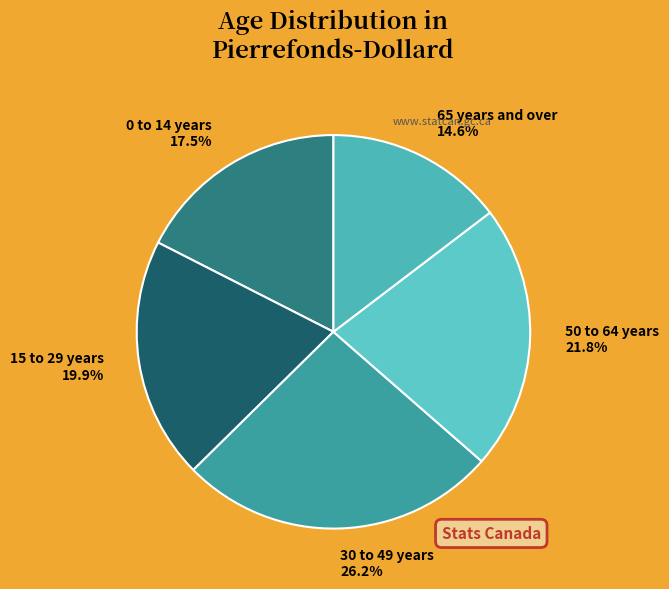

To the nearest percent, what is the average slice percentage?

20%